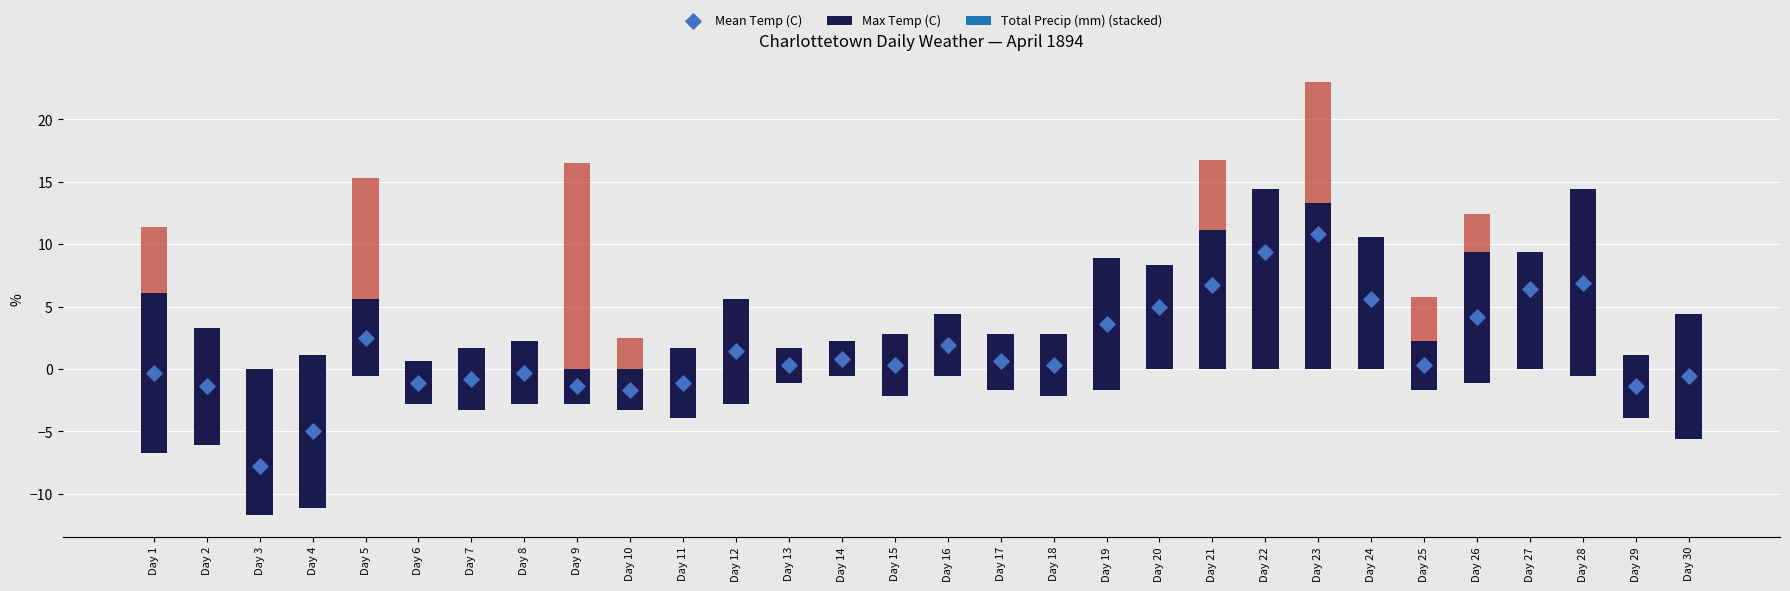

Which series has the largest Y range (max minus min)?

Mean Temp (C)